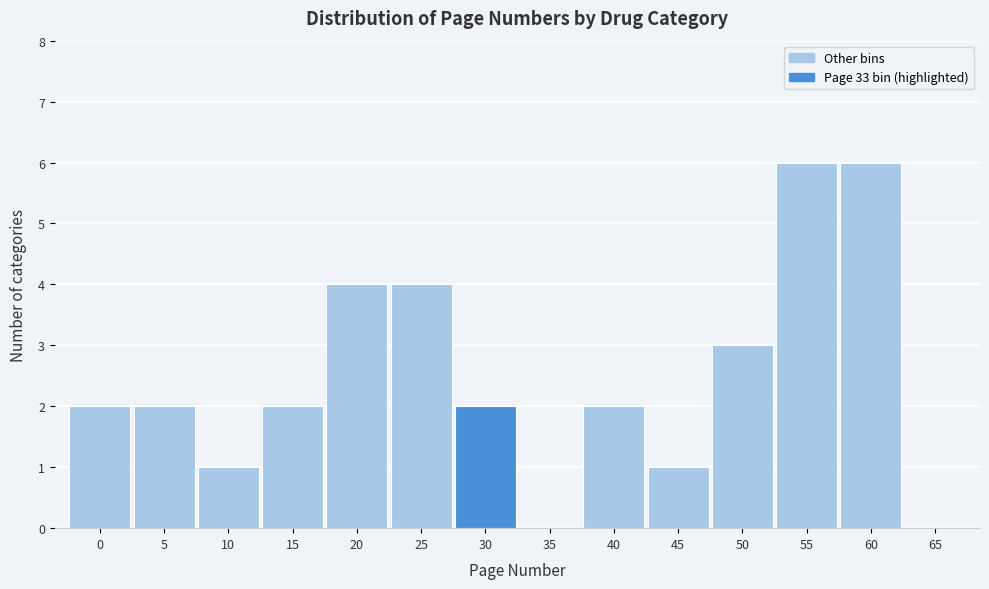

Reading right to left, list all the values displayed in this chart.

65=0	60=6	55=6	50=3	45=1	40=2	35=0	30=2	25=4	20=4	15=2	10=1	5=2	0=2